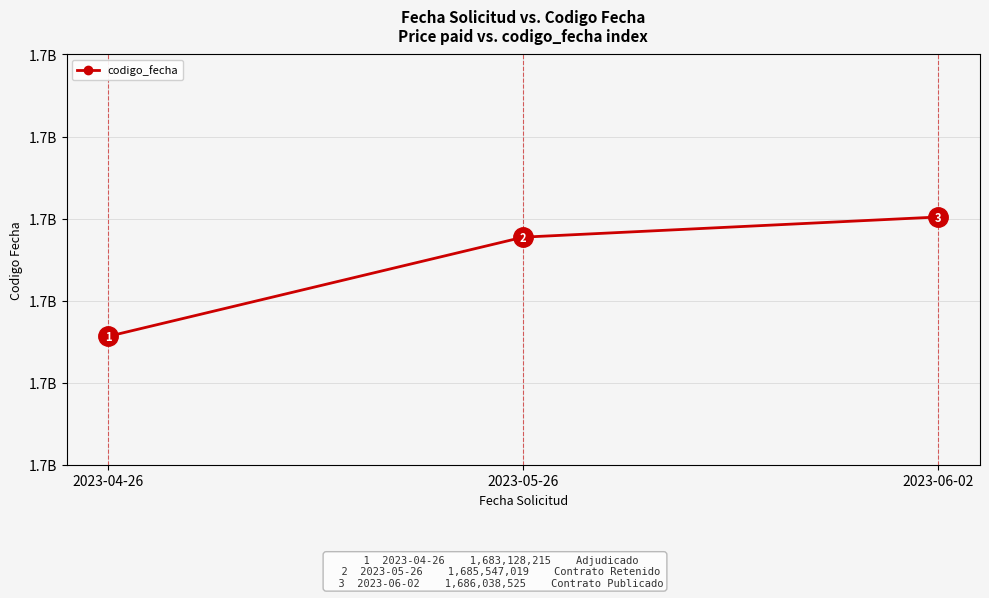

Does the chart have visible grid lines?

Yes